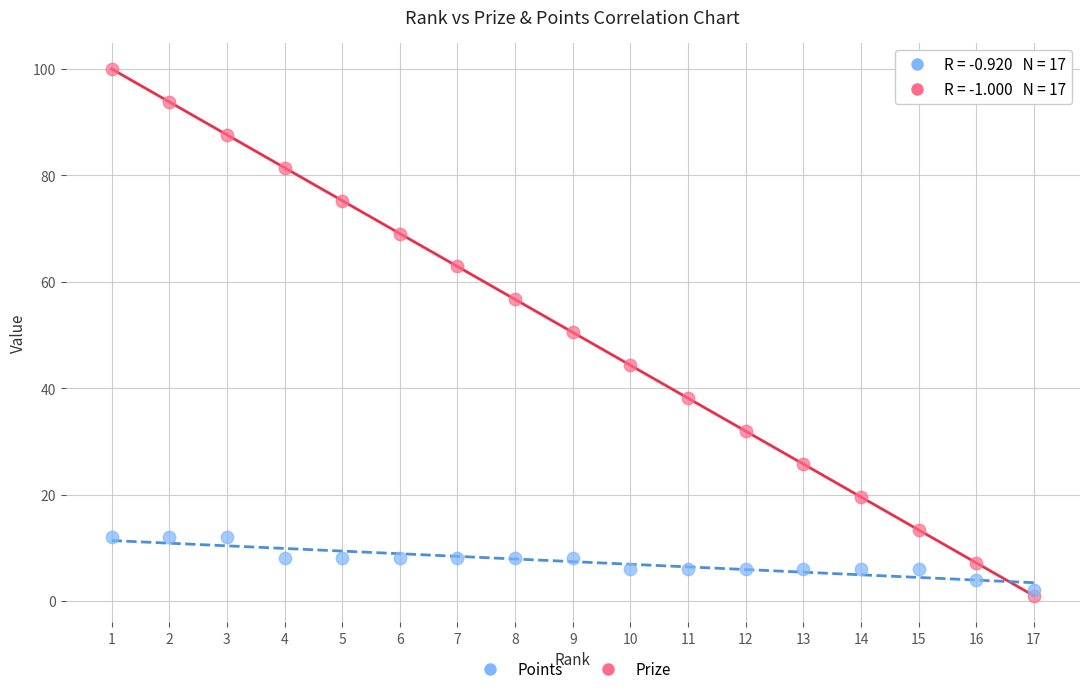

Which series has the widest spread of Y values?

Prize